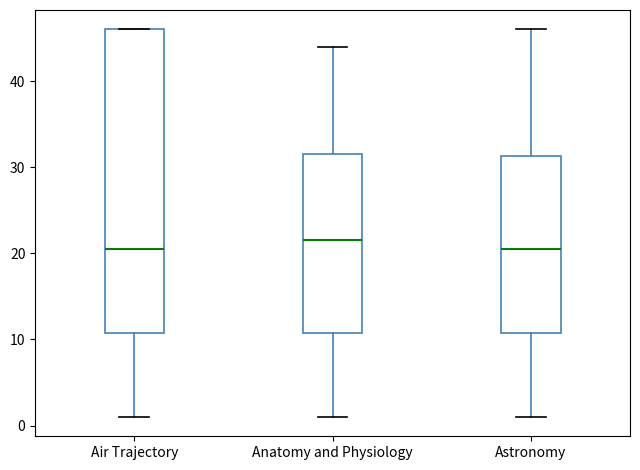

Reading left to right, read every box against the y-axis: the position of its median line, the range the box covers, and the ends of its whiskers. The values are not printed on the chart, so give them approximately, as read against the axis.

Air Trajectory: median 21, box 11 to 46, whiskers 1 to 46
Anatomy and Physiology: median 22, box 11 to 32, whiskers 1 to 44
Astronomy: median 21, box 11 to 31, whiskers 1 to 46